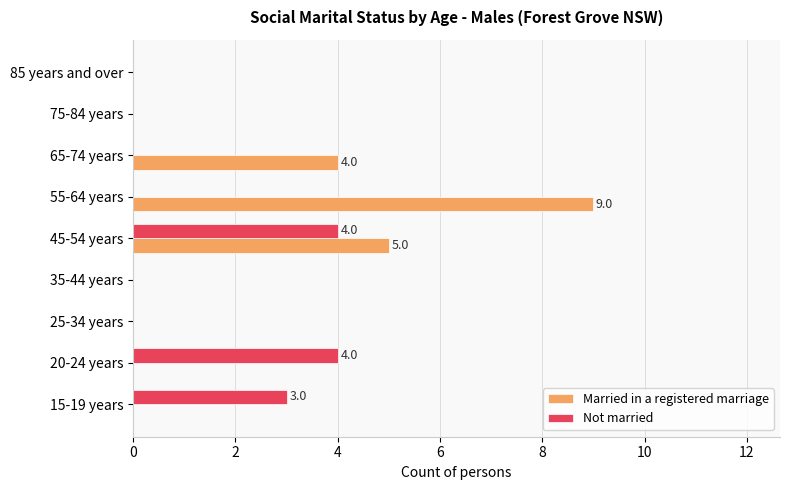

Which series changed the most between 35-44 years and 65-74 years?

Married in a registered marriage